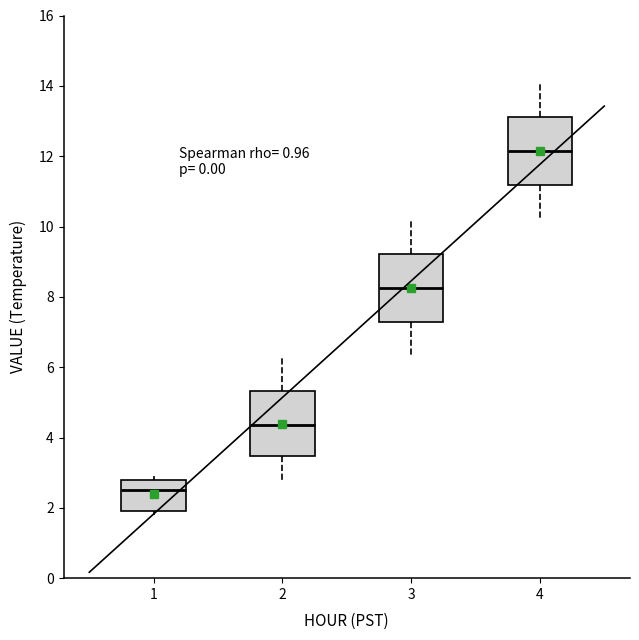

Where does the median line of the box at x = 1 sit on the y-axis? The values are not printed on the chart, so give them approximately, as read against the axis.

2.6